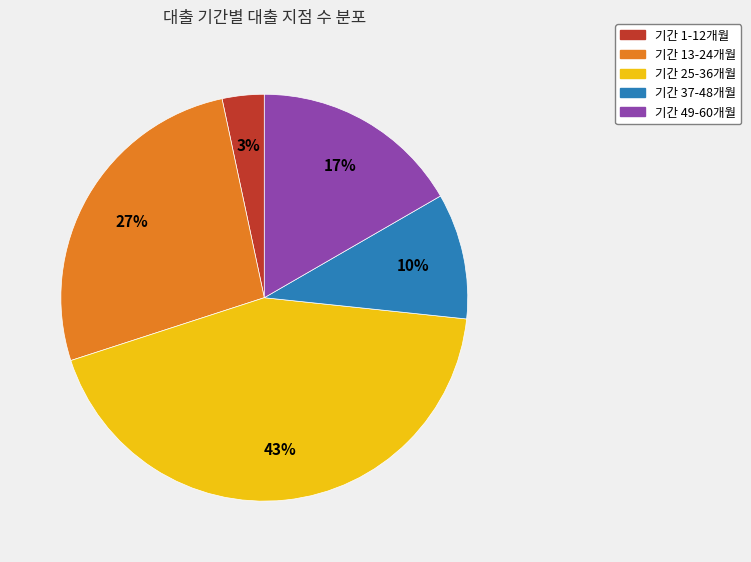

To the nearest percent, what is the difference between the largest and smallest slice percentages?

40%